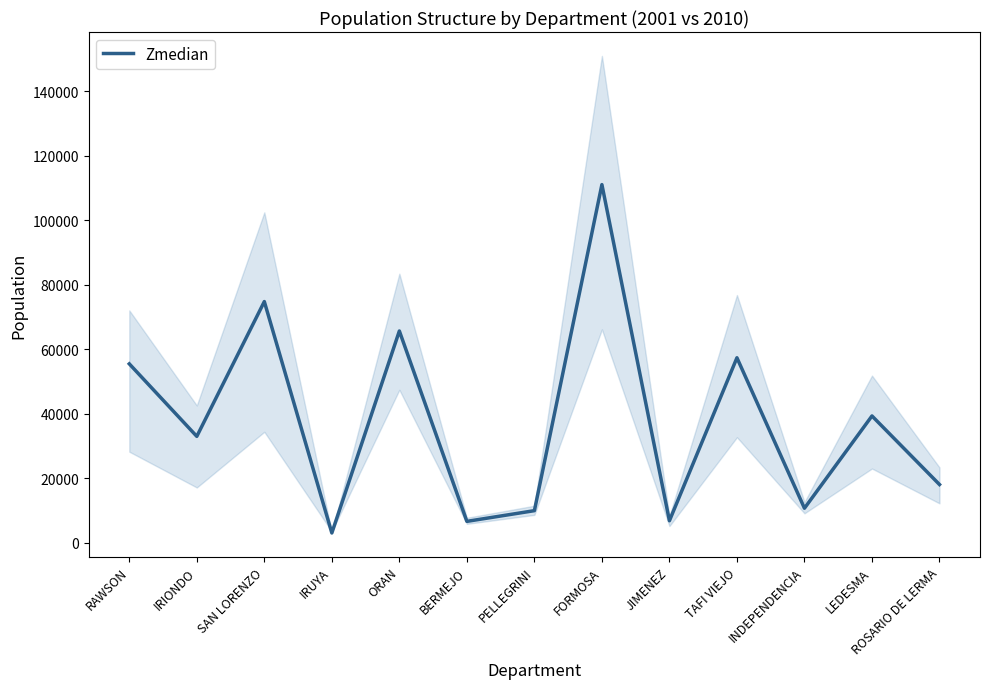

Count the number of data series in this chart.

1